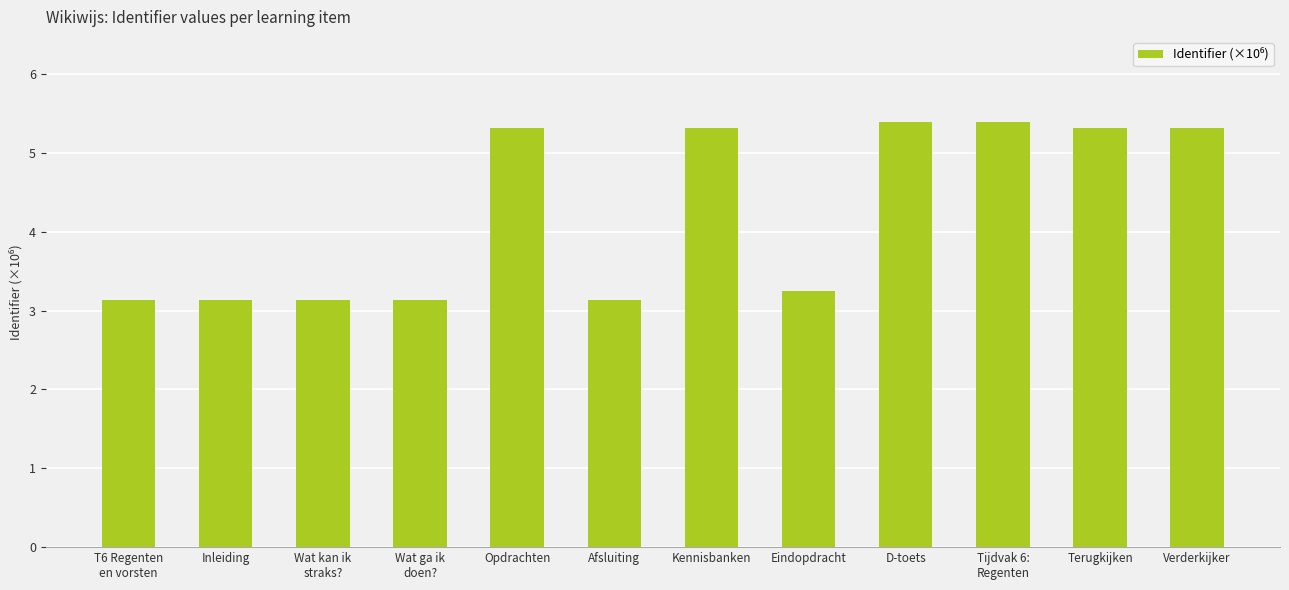

What is the smallest value displayed?

3.1